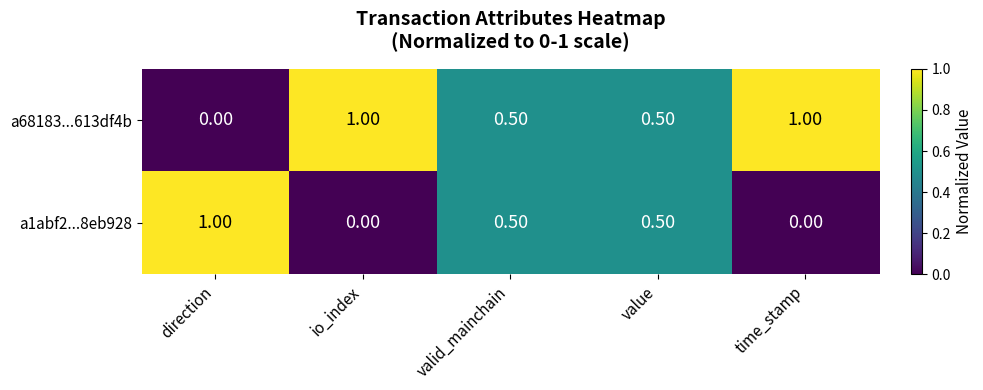

At time_stamp, list the series in order from smallest to largest.

a1abf2...8eb928, a68183...613df4b